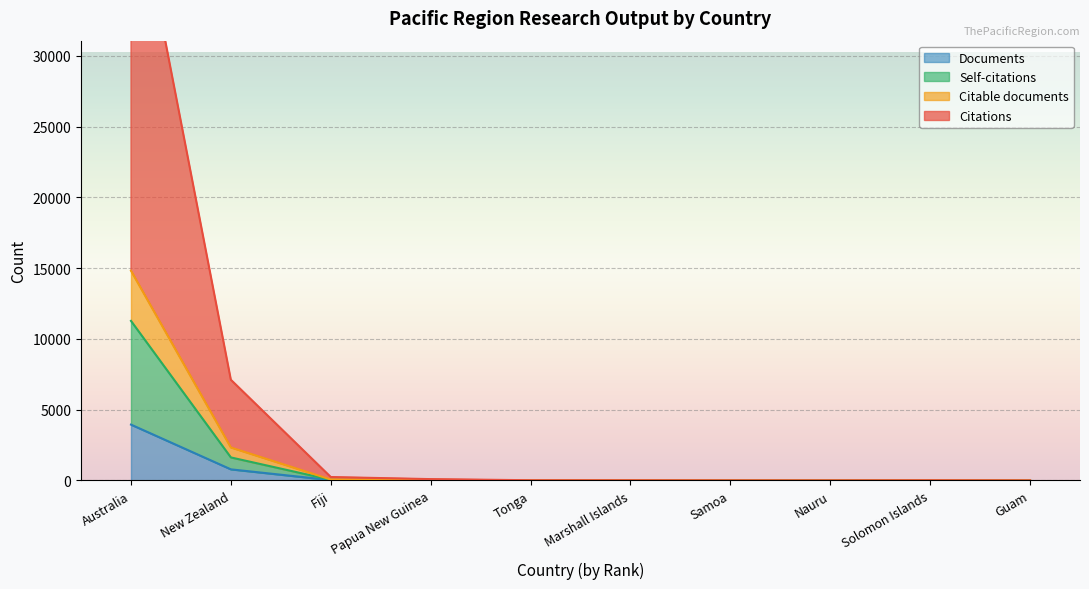

Which series has the largest range (max minus min)?

Citations